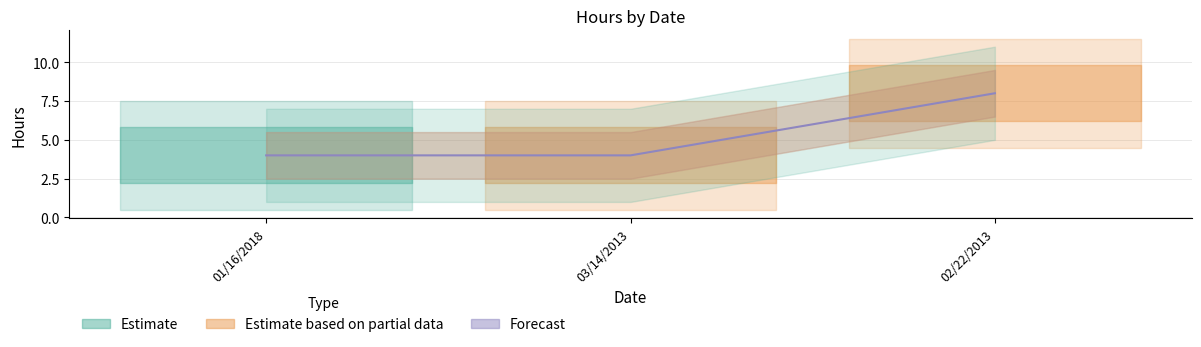

Rank the categories by value from lowest to highest.

01/16/2018, 03/14/2013, 02/22/2013